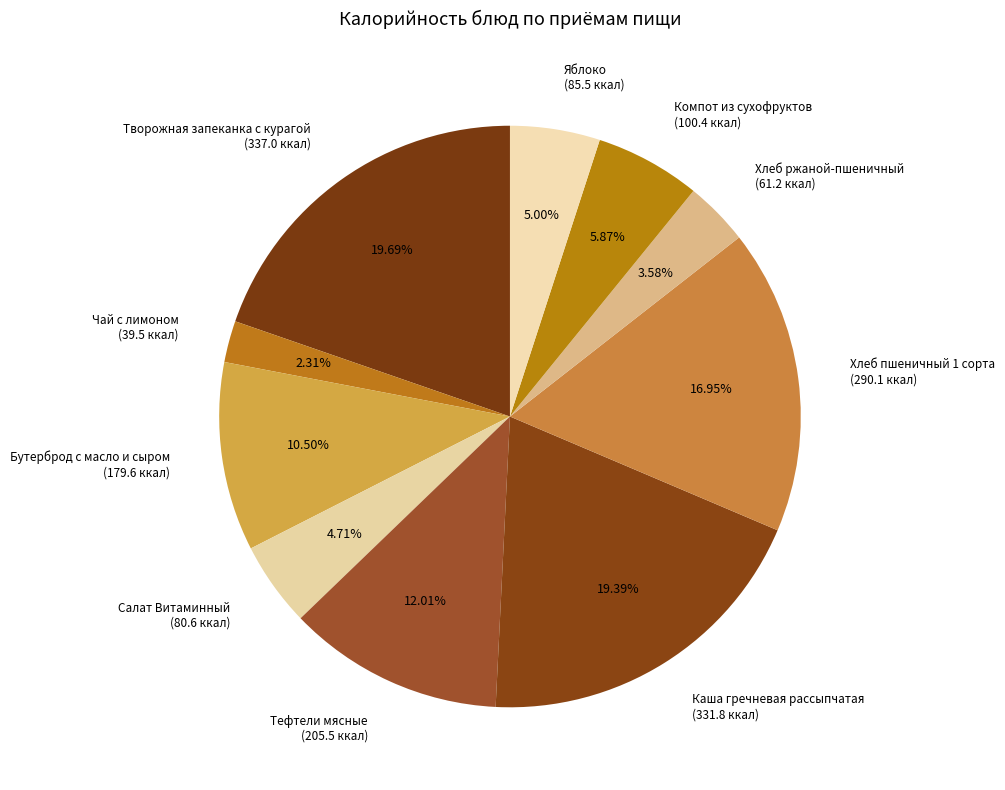

To the nearest percent, what is the average slice percentage?

10%